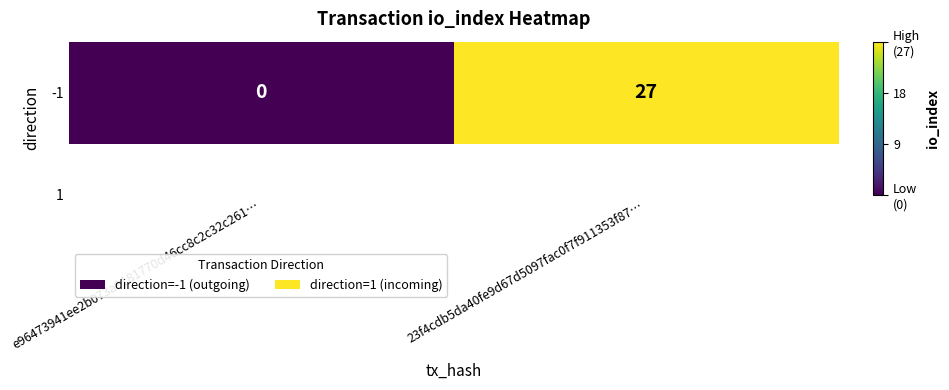

List the labels in order of value, largest first.

23f4cdb5da40fe9d67d5097fac0f7f911353f87…, e96473941ee2b073a9181770d46cc8c2c32c261…